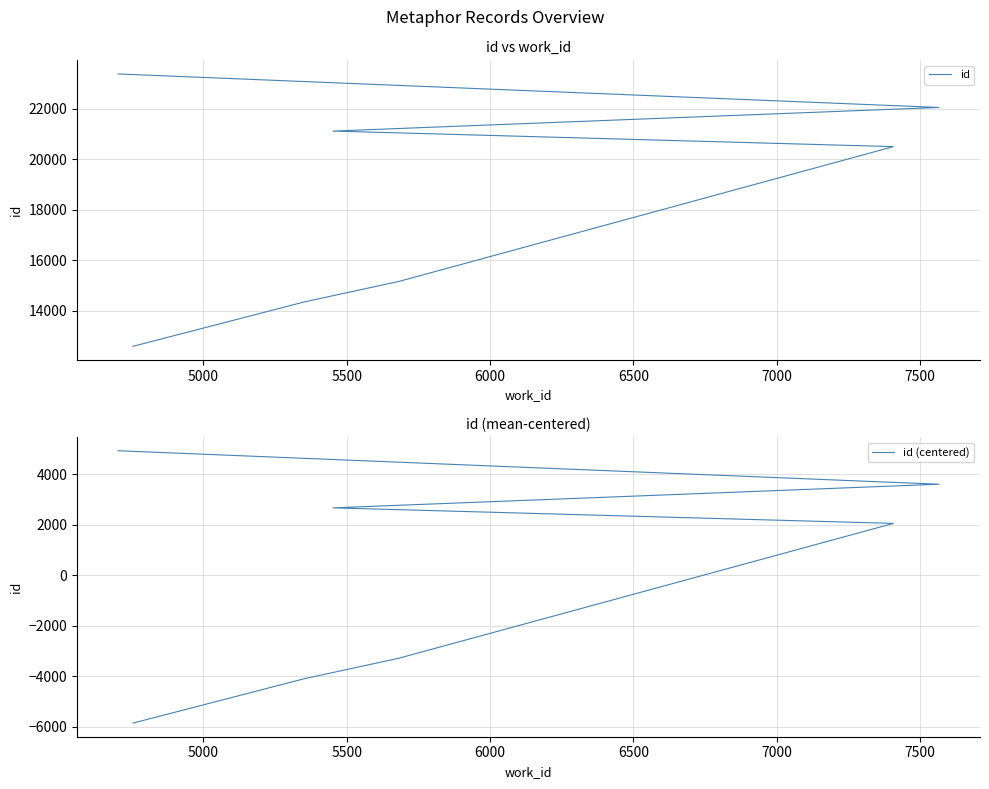

What is the sum of all id values?

129134.0